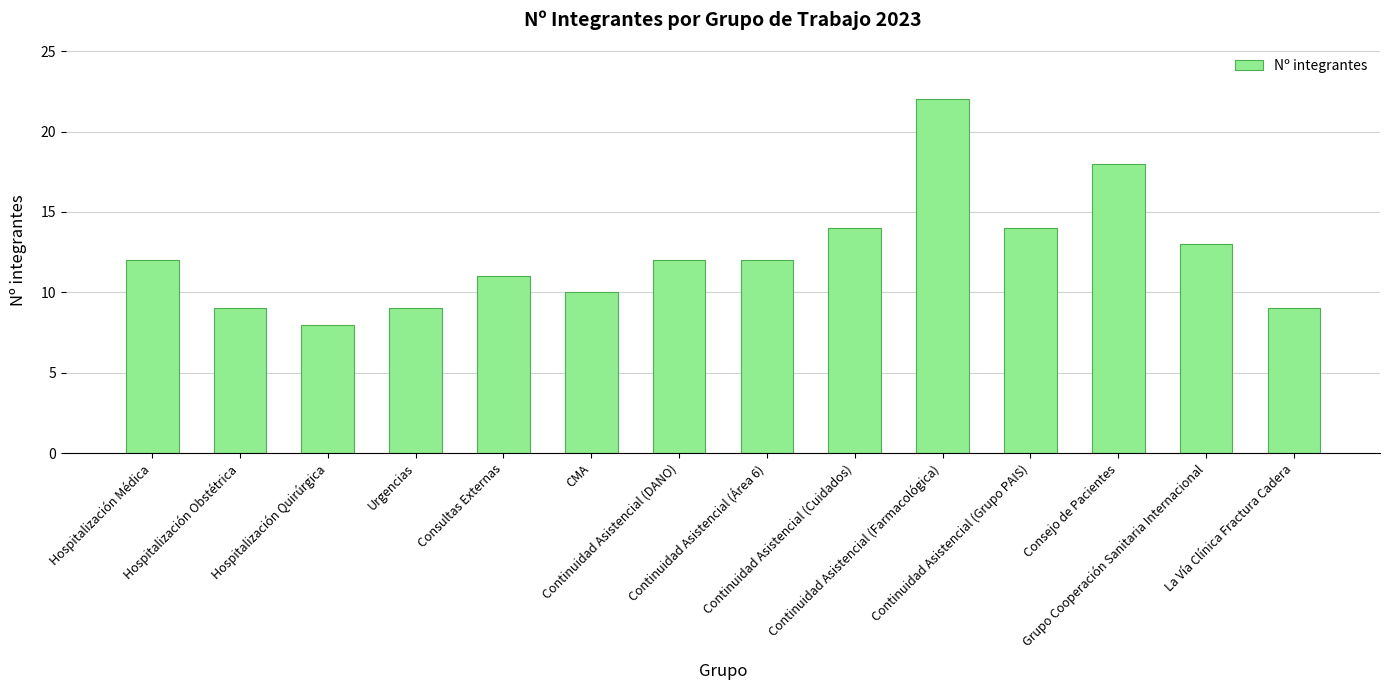

What position from the right is Continuidad Asistencial (Farmacológica)?

5